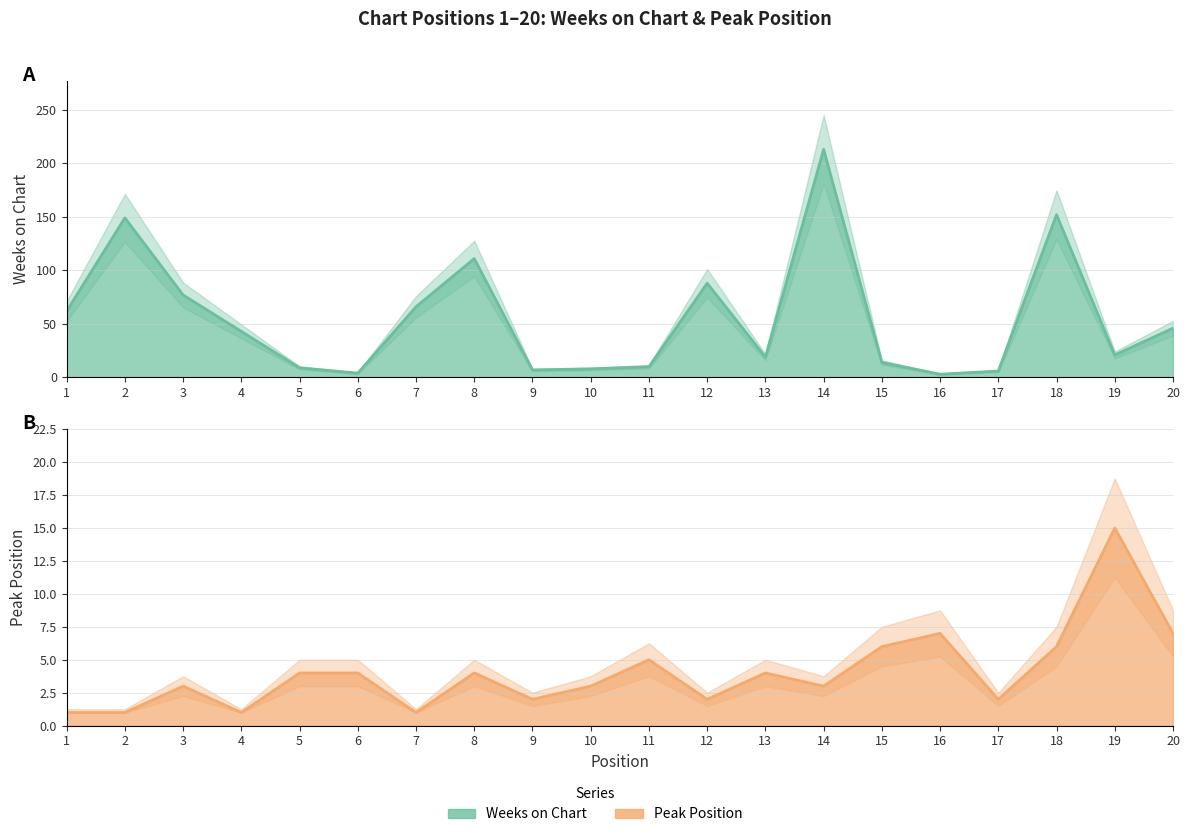

List the labels in order of Peak Position value, smallest first.

1, 2, 4, 7, 9, 12, 17, 3, 10, 14, 5, 6, 8, 13, 11, 15, 18, 16, 20, 19